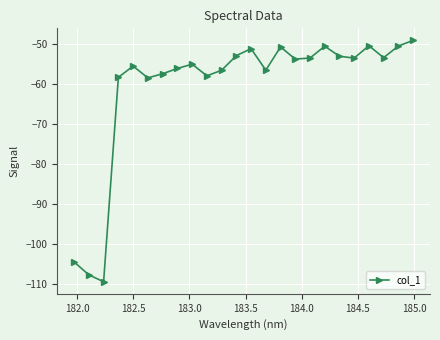

What is the difference between the maximum and minimum values?

60.2